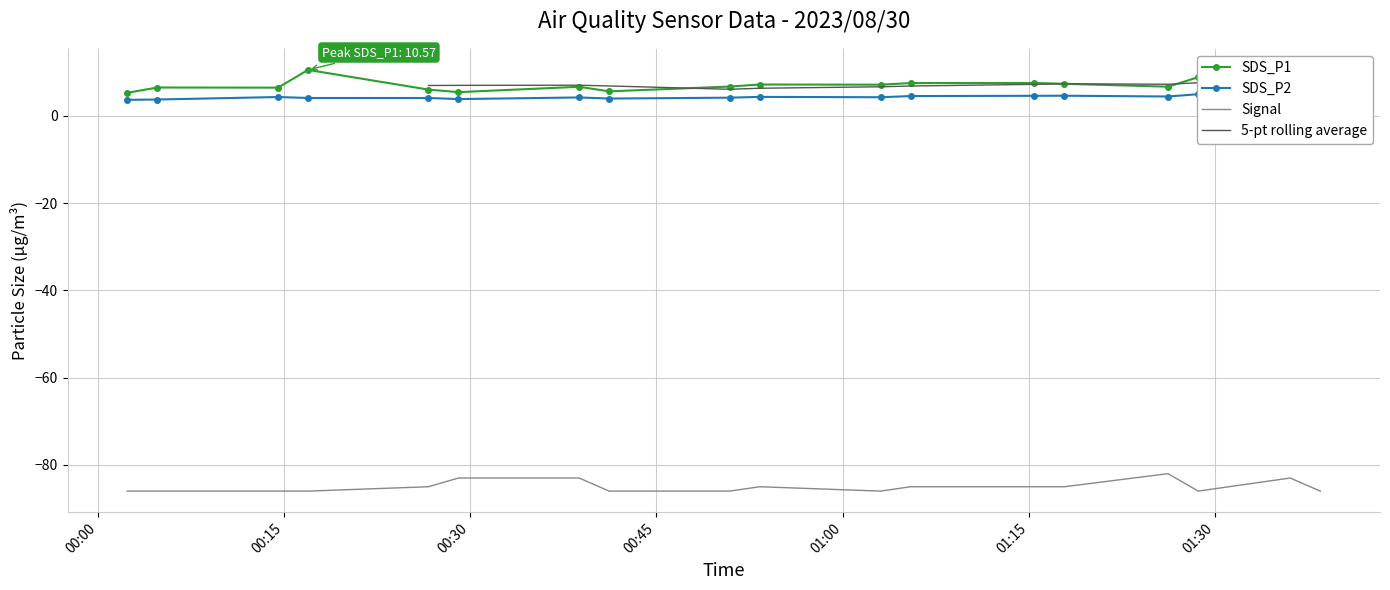

Which series has the largest total across all categories?

SDS_P1